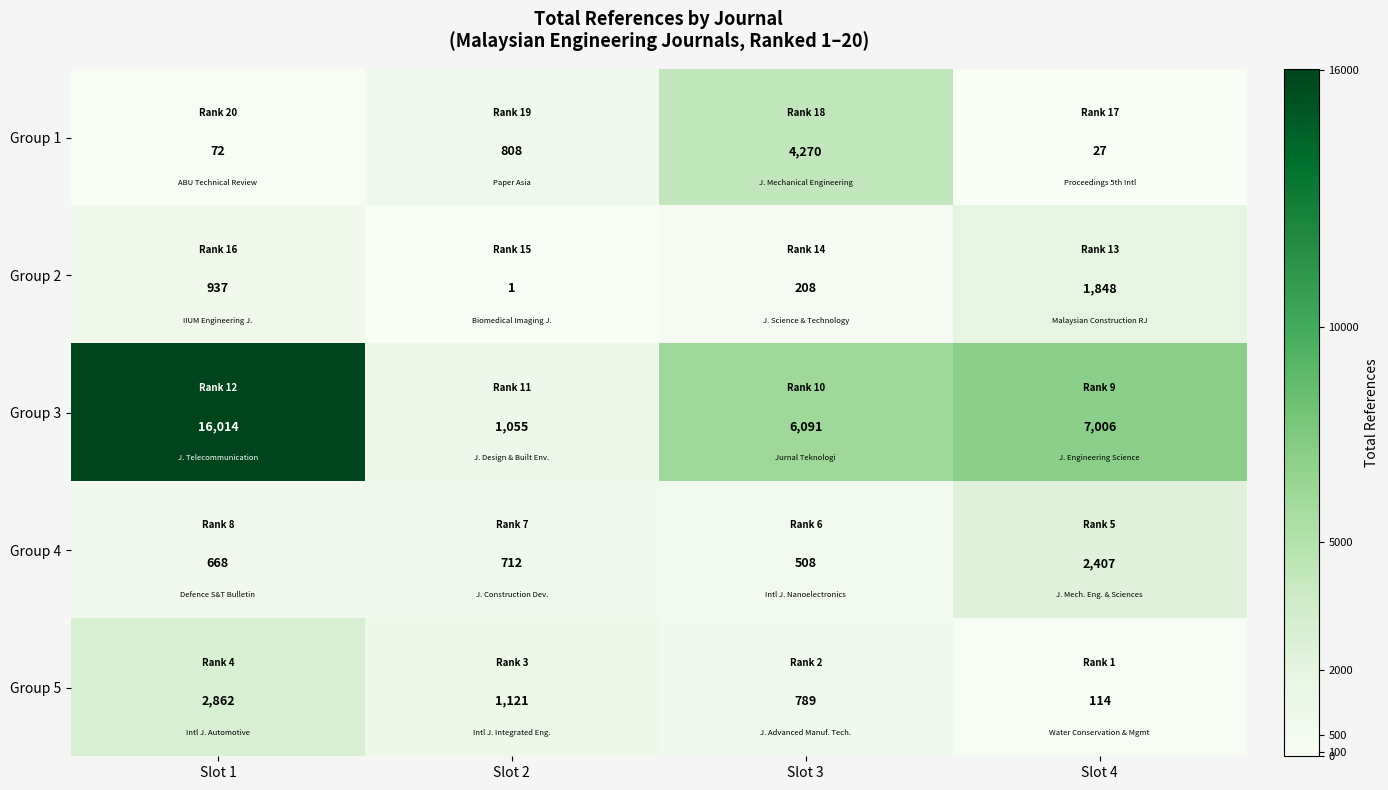

The value of Group 4 at Slot 1 is 1095. True or false?

False